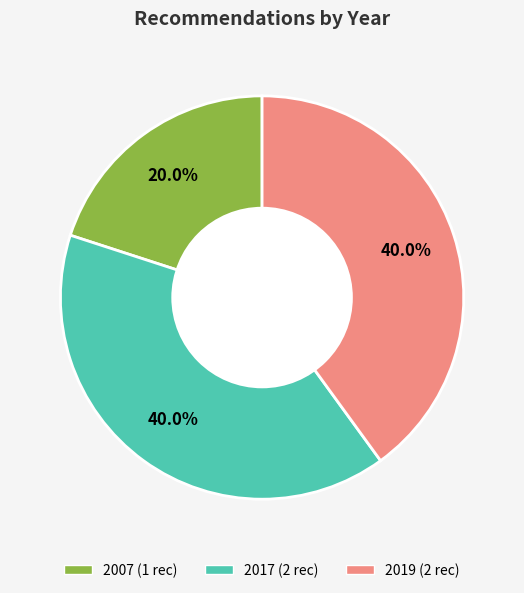

Does any single category account for the majority?

No